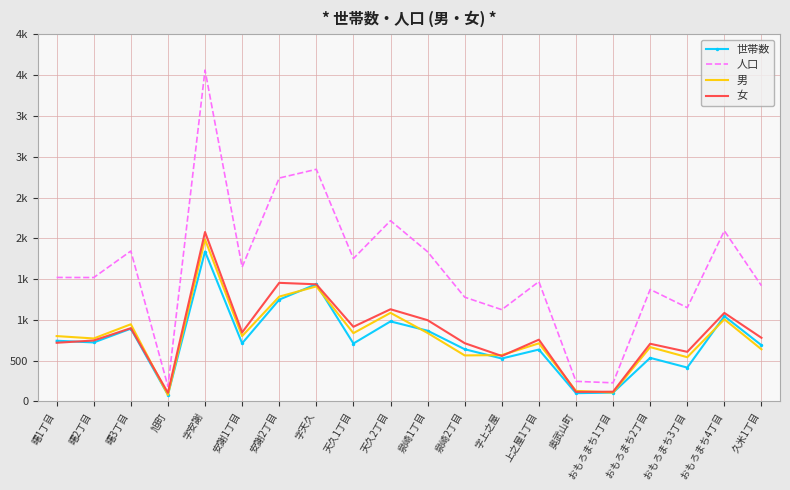

What are all the series names shown in the legend?

世帯数, 人口, 男, 女